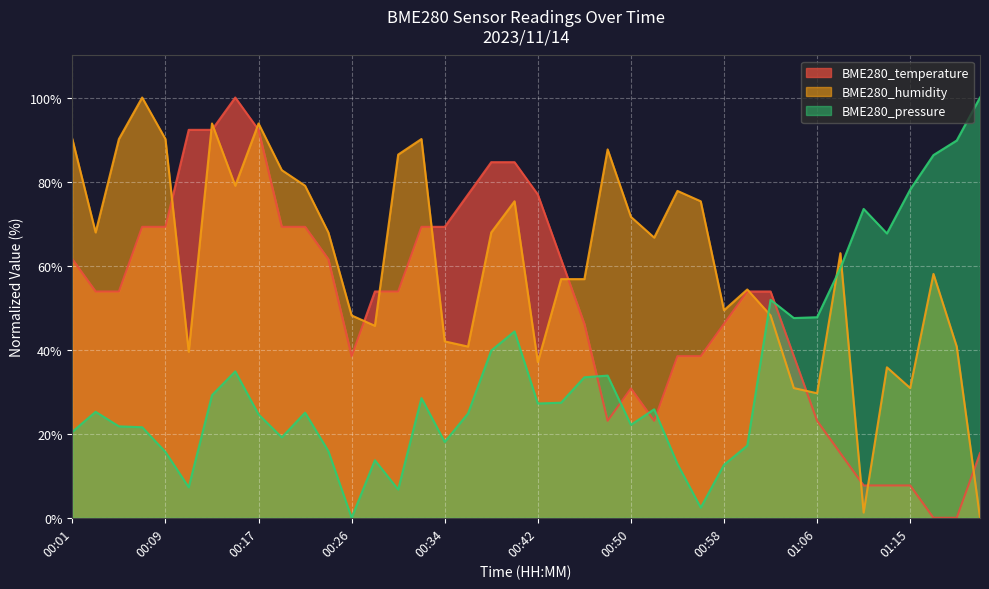

Which series ends up on top after the final intersection of BME280_temperature and BME280_humidity?

BME280_temperature